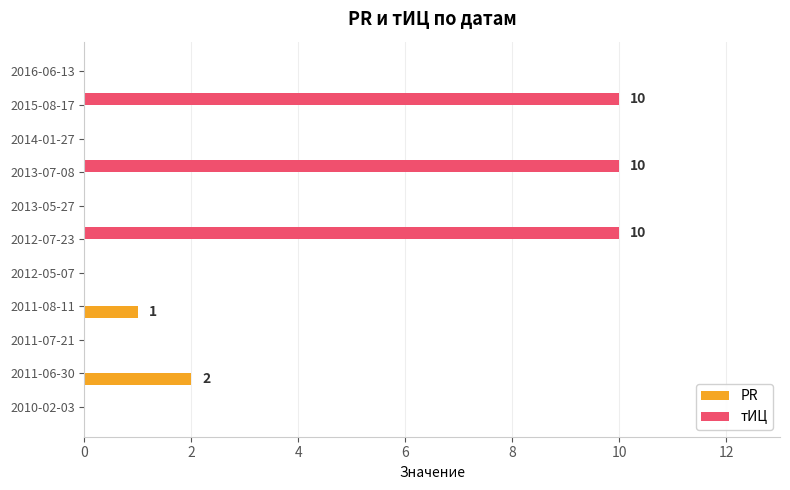

How many data points does each series have?

11